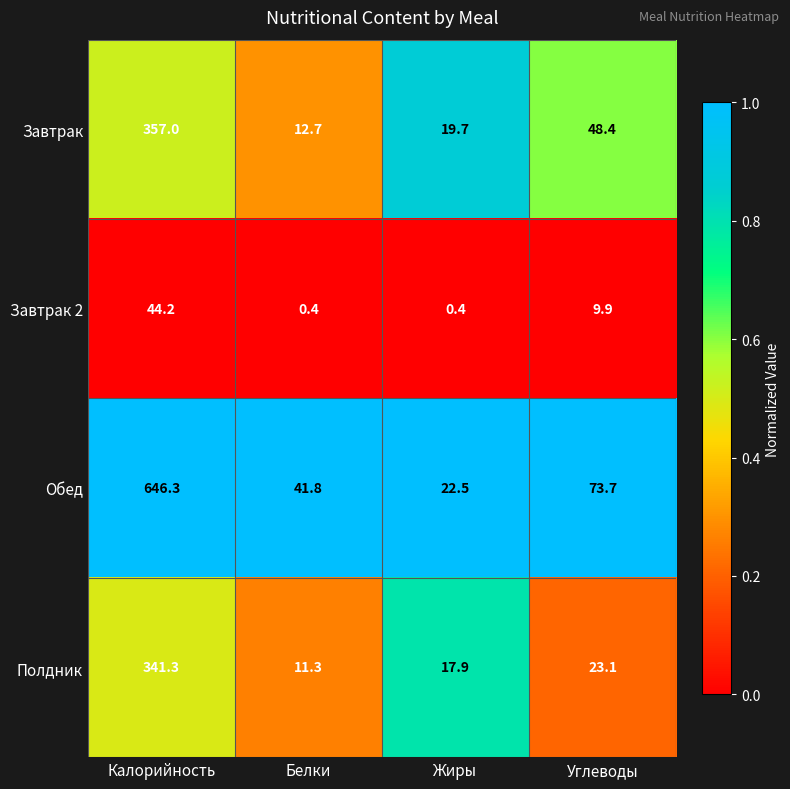

List the series in order of their peak value, highest first.

Обед, Завтрак, Полдник, Завтрак 2